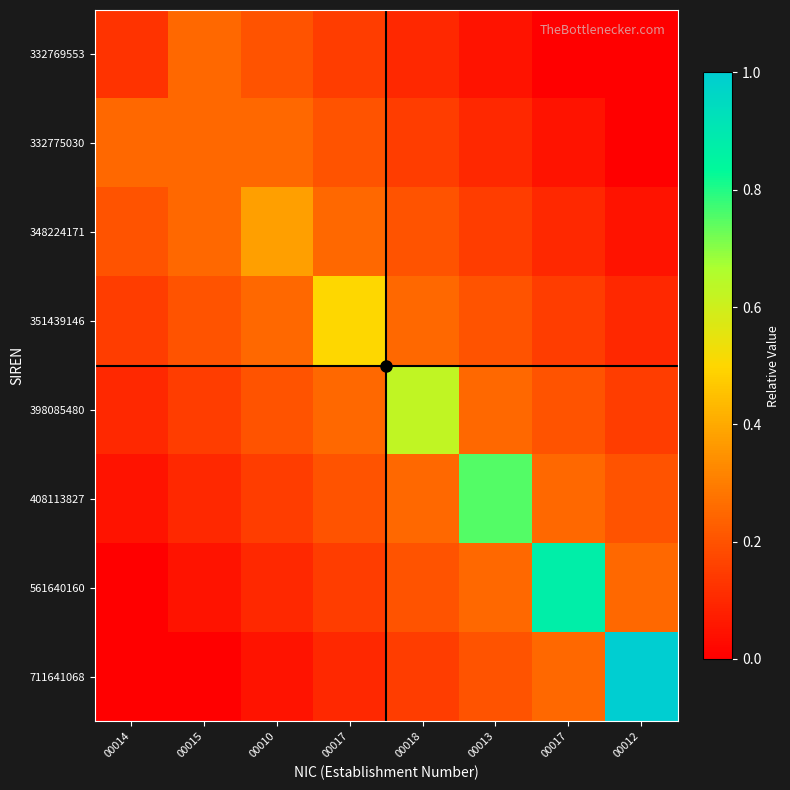

Reading right to left, what are all the values shown in this chart?

332769553: 00012=0.0	00017=0.0	00013=0.0	00018=0.1	00017=0.1	00010=0.2	00015=0.2	00014=0.1
332775030: 00012=0.0	00017=0.0	00013=0.1	00018=0.1	00017=0.2	00010=0.2	00015=0.2	00014=0.2
348224171: 00012=0.0	00017=0.1	00013=0.1	00018=0.2	00017=0.2	00010=0.4	00015=0.2	00014=0.2
351439146: 00012=0.1	00017=0.1	00013=0.2	00018=0.2	00017=0.5	00010=0.2	00015=0.2	00014=0.1
398085480: 00012=0.1	00017=0.2	00013=0.2	00018=0.6	00017=0.2	00010=0.2	00015=0.1	00014=0.1
408113827: 00012=0.2	00017=0.2	00013=0.8	00018=0.2	00017=0.2	00010=0.1	00015=0.1	00014=0.0
561640160: 00012=0.2	00017=0.9	00013=0.2	00018=0.2	00017=0.1	00010=0.1	00015=0.0	00014=0.0
711641068: 00012=1.0	00017=0.2	00013=0.2	00018=0.1	00017=0.1	00010=0.0	00015=0.0	00014=0.0